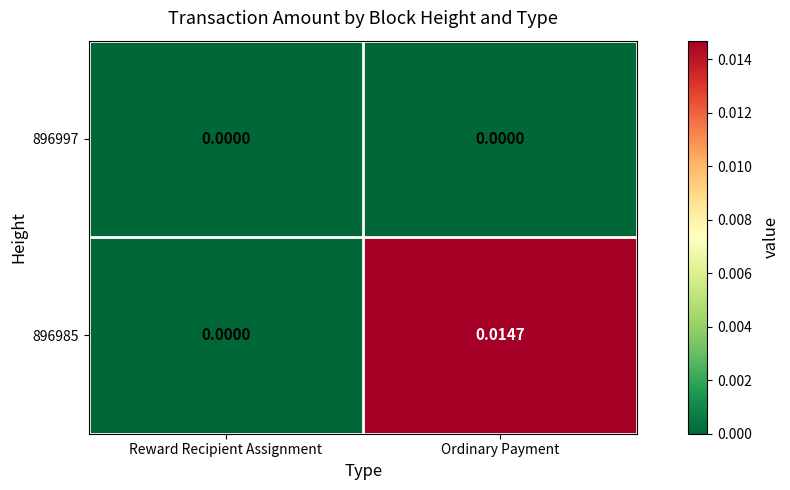

List the series in order of their overall mean, lowest first.

896997, 896985